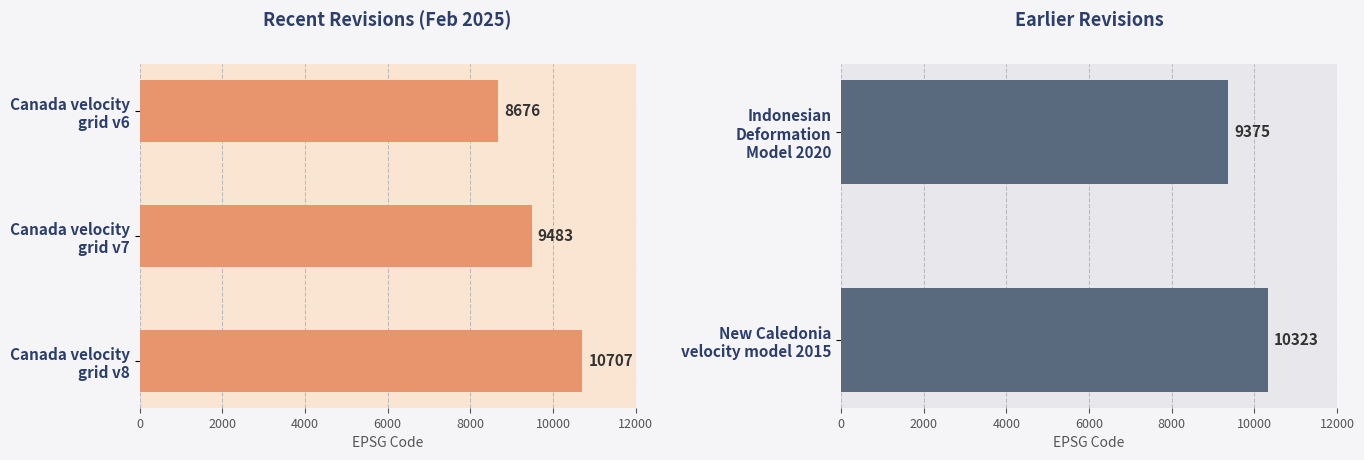

Count the number of values greater than 9483.

2